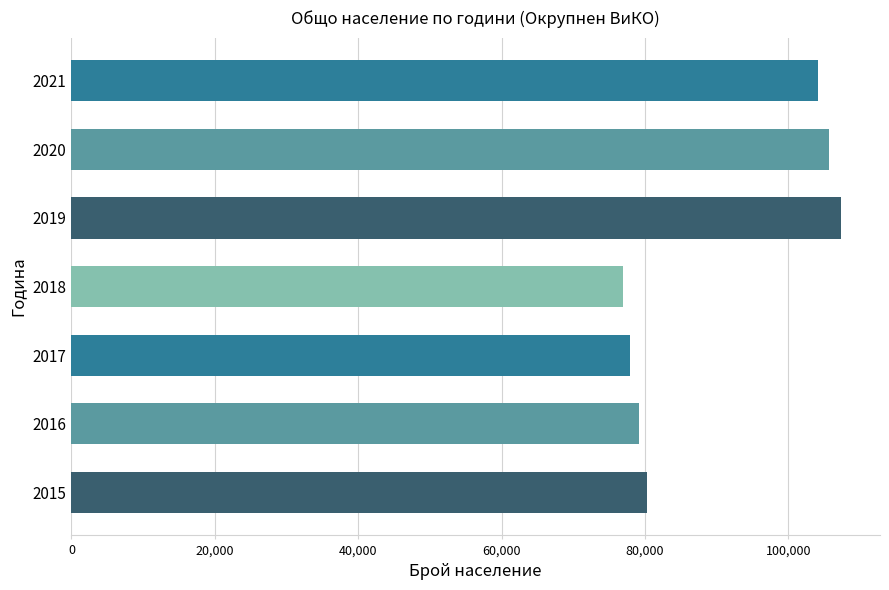

Approximately how many times larger is the value at 2015 compared to 2020?

0.8